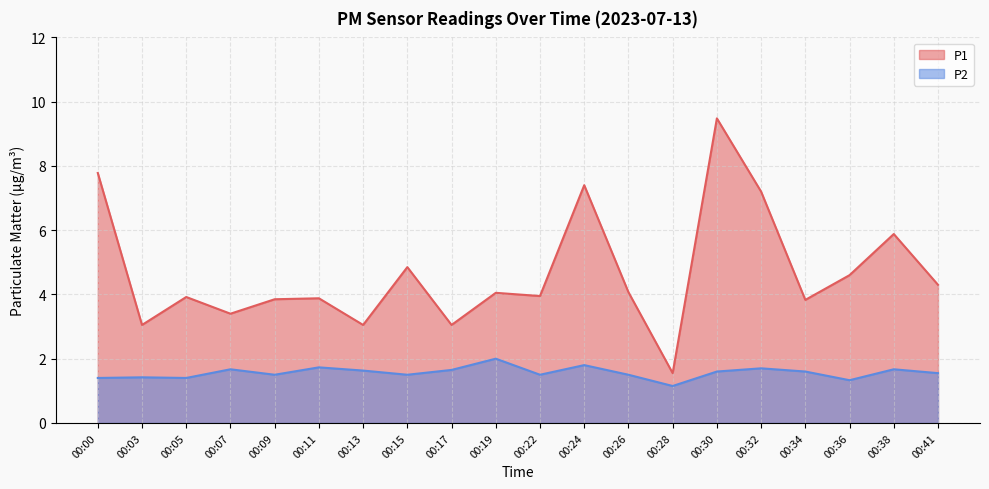

Rank the categories by P2 value from lowest to highest.

00:28, 00:36, 00:00, 00:05, 00:03, 00:09, 00:15, 00:22, 00:26, 00:41, 00:30, 00:34, 00:13, 00:17, 00:07, 00:38, 00:32, 00:11, 00:24, 00:19